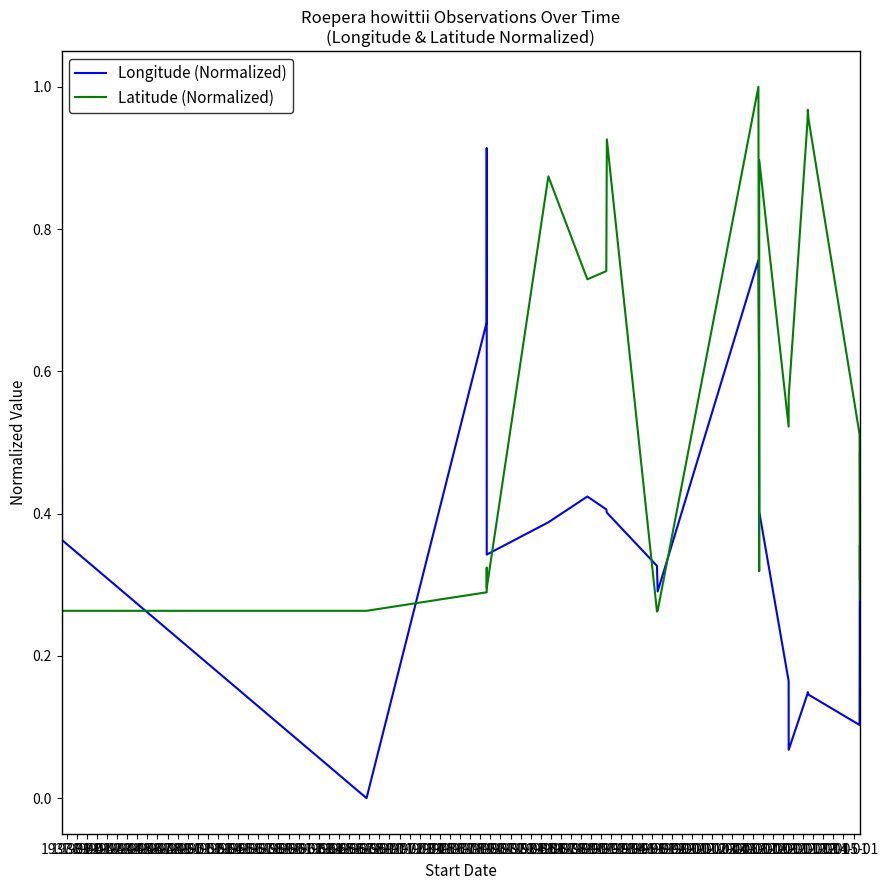

At which category does Longitude (Normalized) reach its first local peak?

1940-01